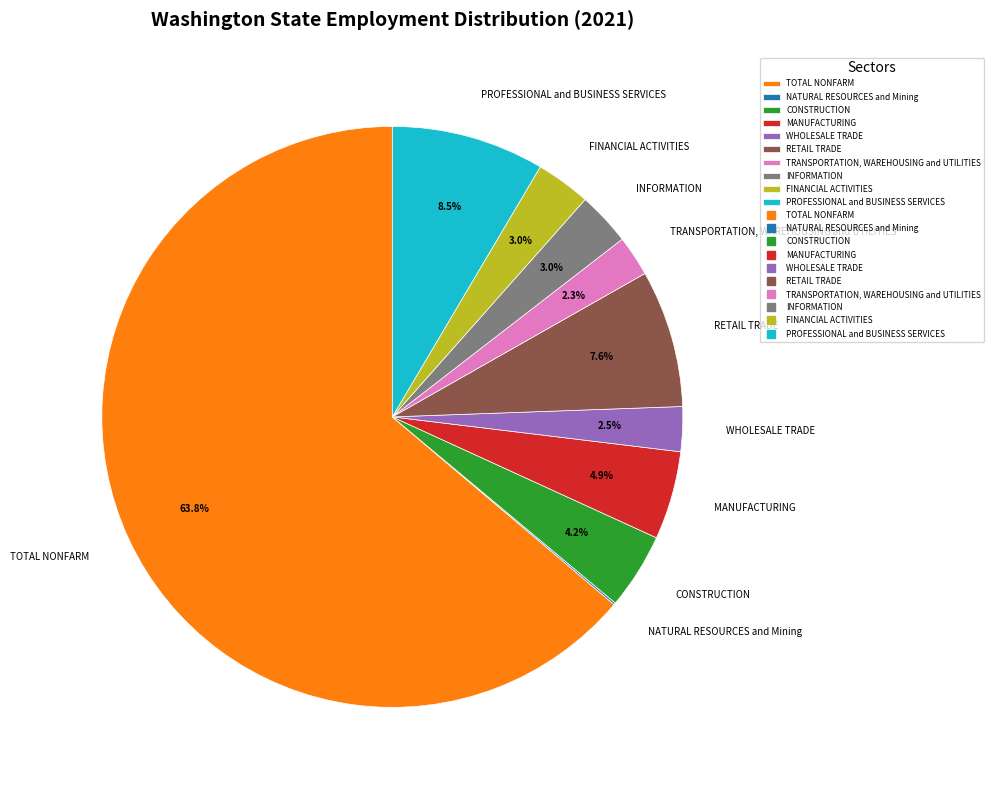

Is the sum of MANUFACTURING and FINANCIAL ACTIVITIES greater than half?

No